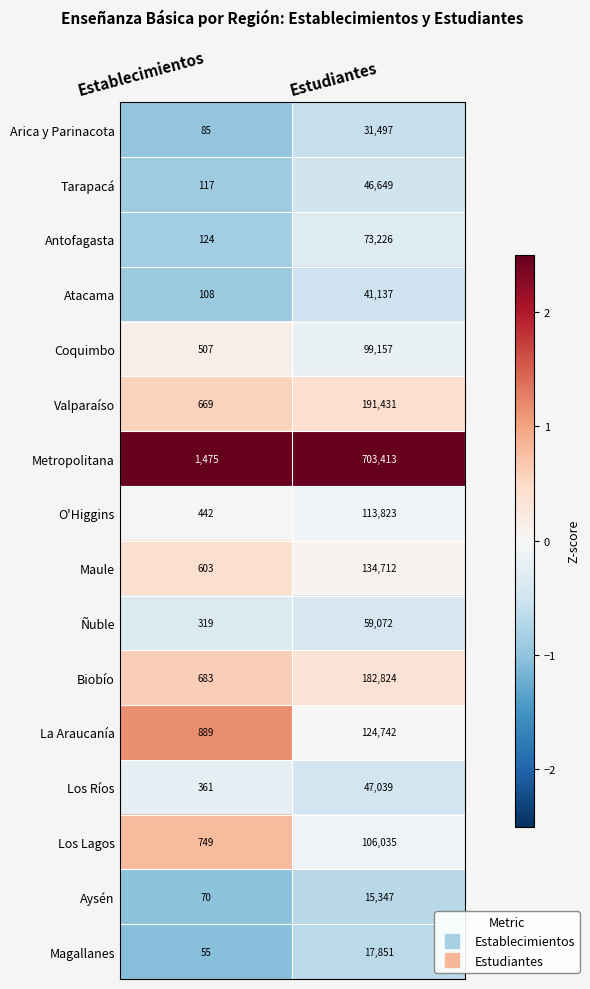

Which label corresponds to the largest value in the chart?

Estudiantes